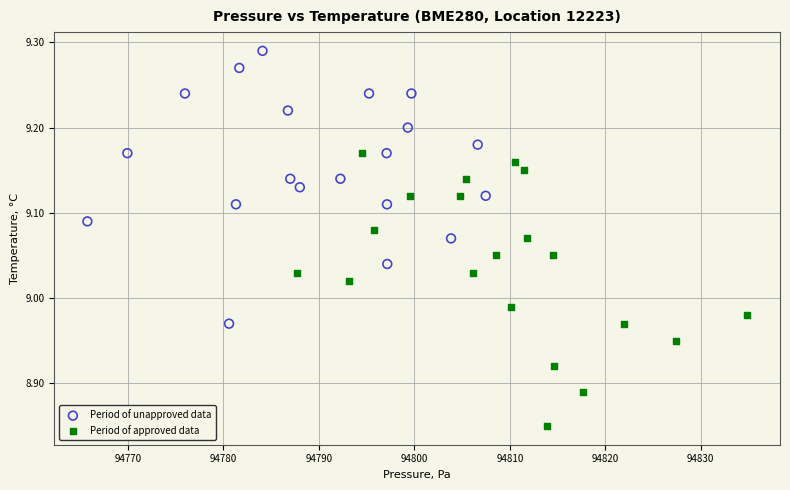

Which series contains the highest Y value?

Period of unapproved data